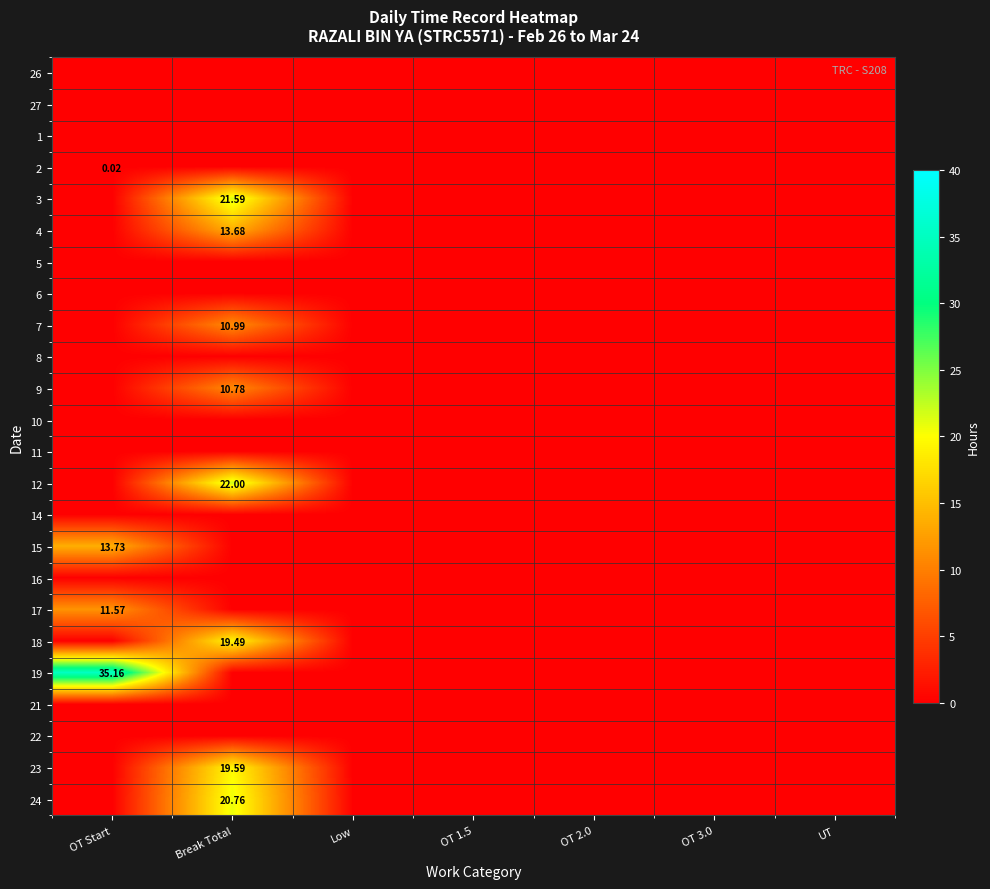

List the labels in order of 2 value, smallest first.

Break Total, Low, OT 1.5, OT 2.0, OT 3.0, UT, OT Start